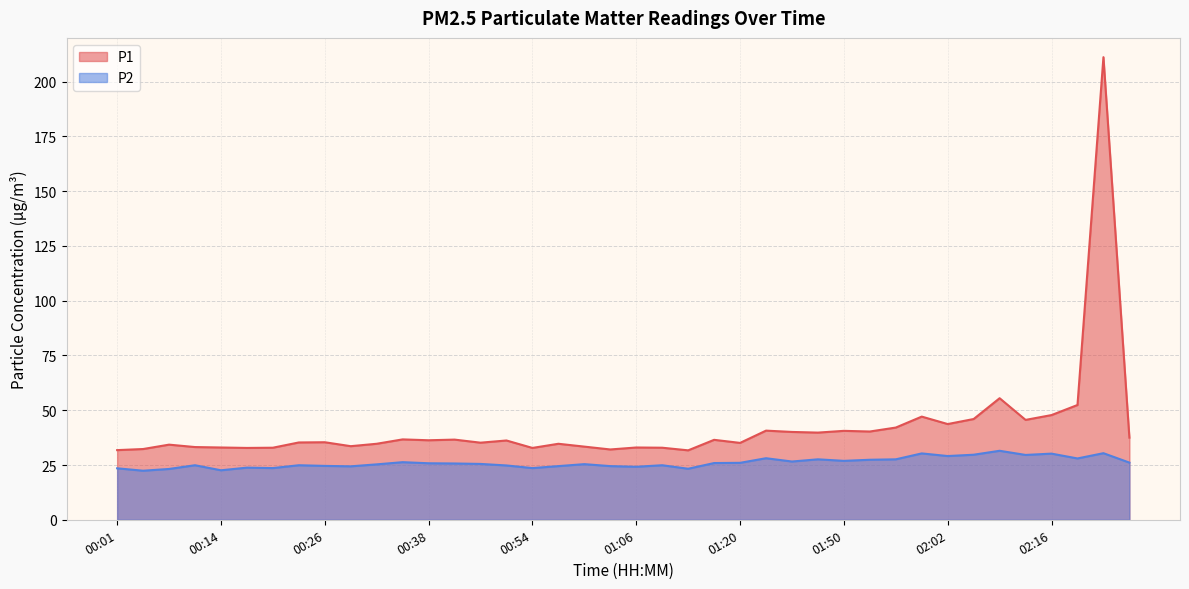

Is it true that P2 equals 10.0 at 01:37?

False